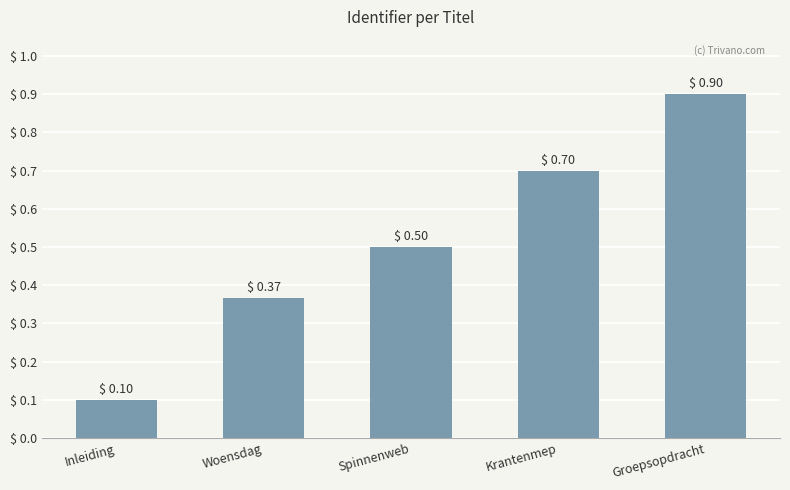

What is the label of the 2nd bar from the left?

Woensdag